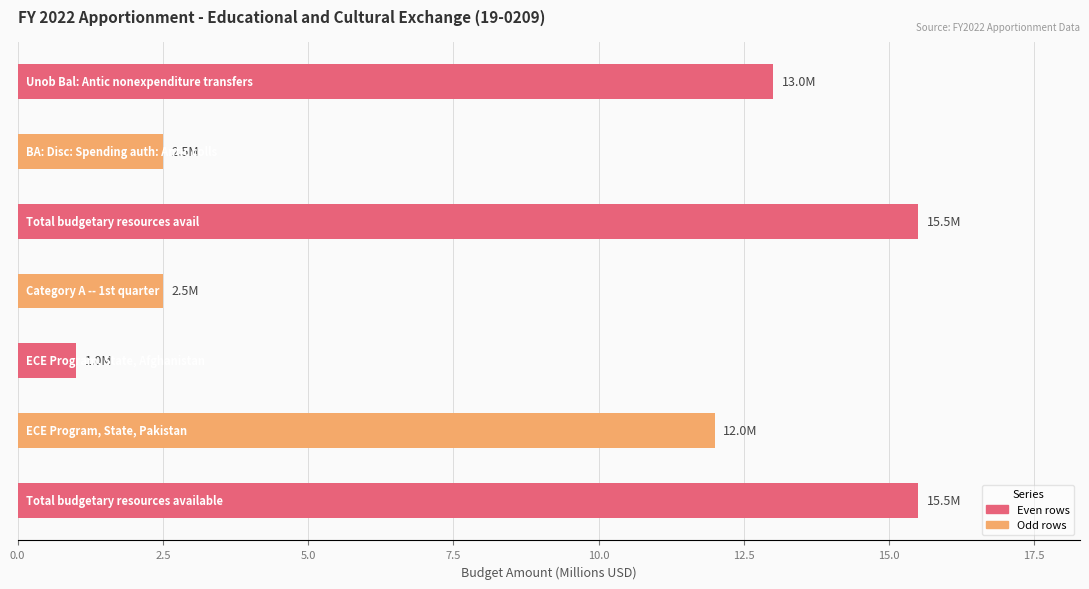

What is the value of the 4th bar from the top?

2.5